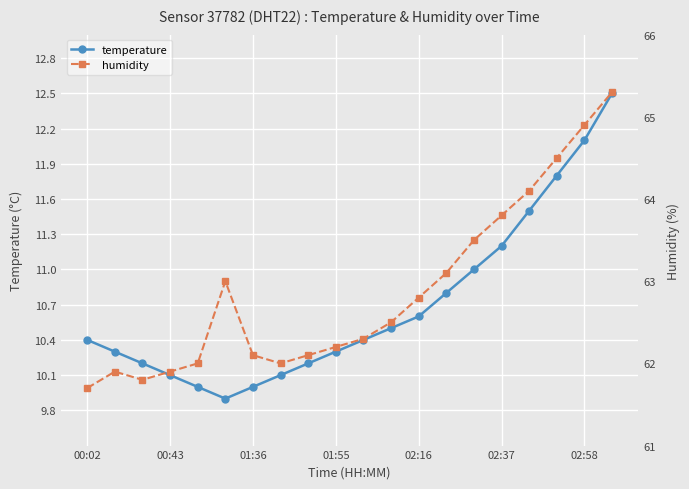

In temperature, how many points are lower than both neighbors (excluding endpoints)?

1